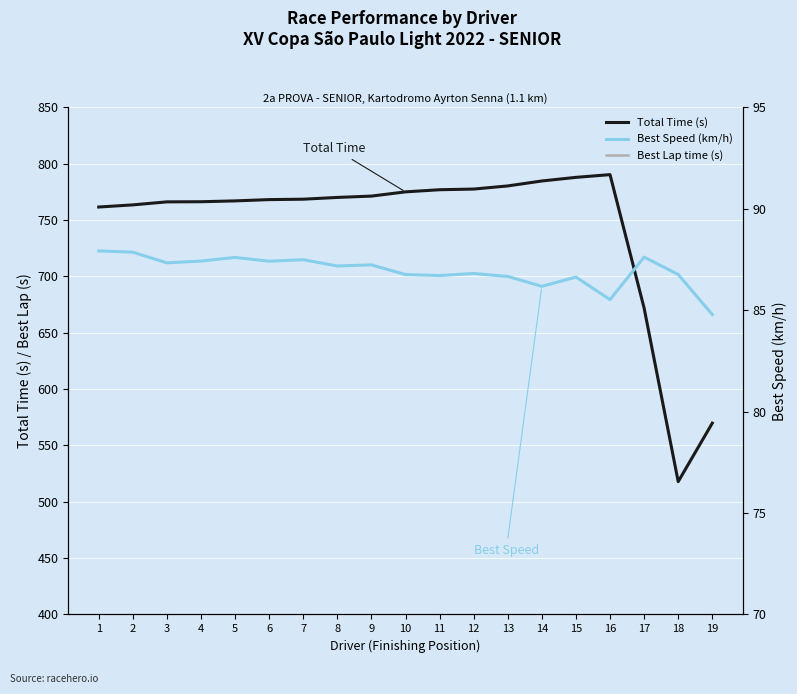

At how many categories does at least one series exceed 749?

16